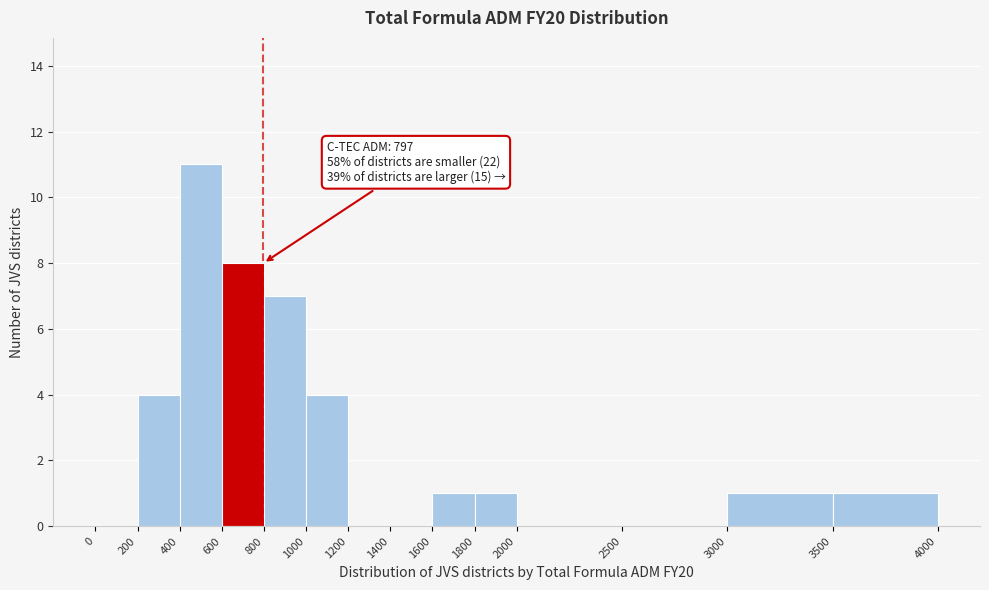

Over which range of the x-axis is the bar tallest?

400 to 600